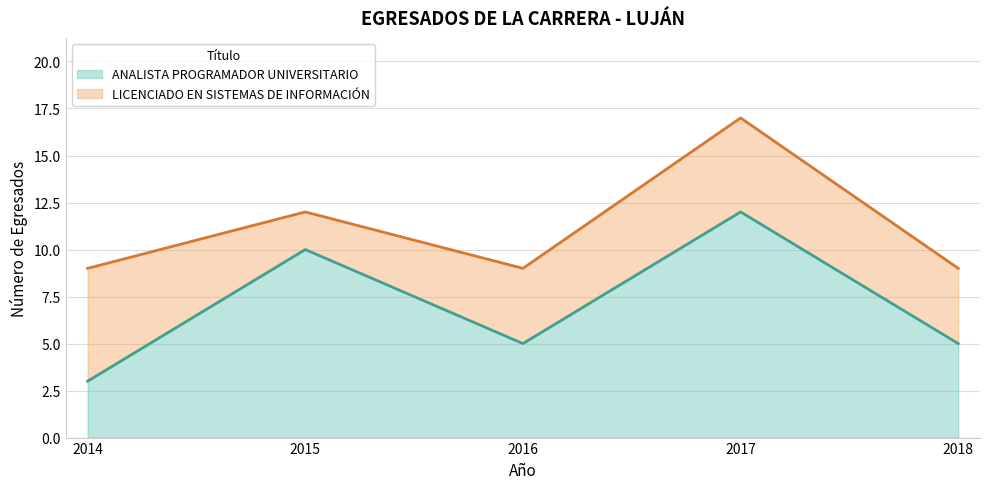

What value does the data have at 2016?

5